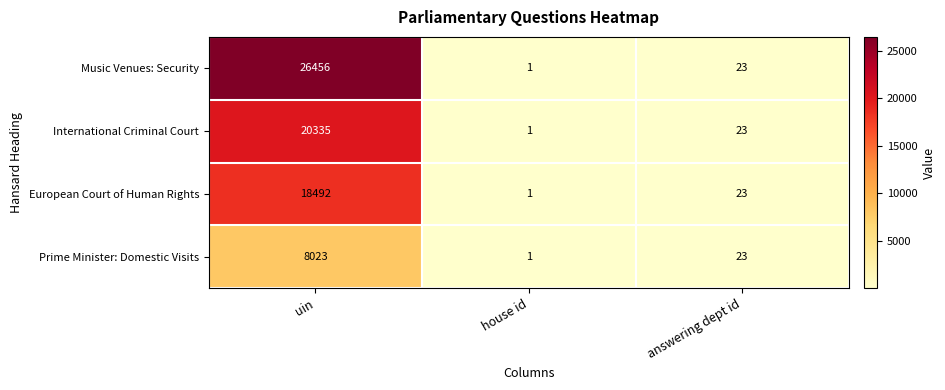

What is the difference between the maximum and second lowest values in the European Court of Human Rights series?

18469